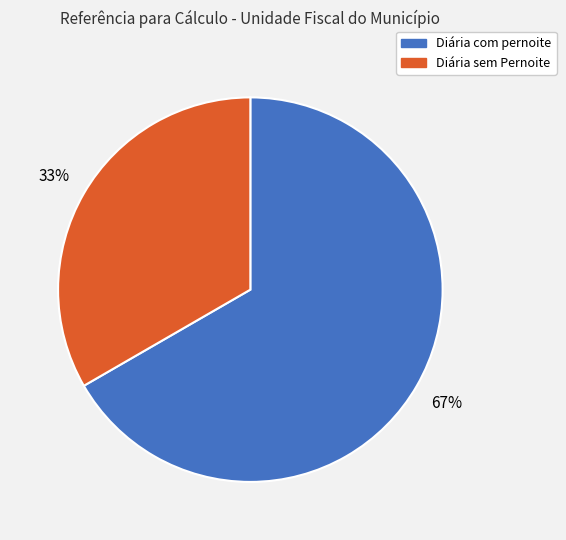

Combined, do Diária sem Pernoite and Diária com pernoite account for over 50%?

Yes